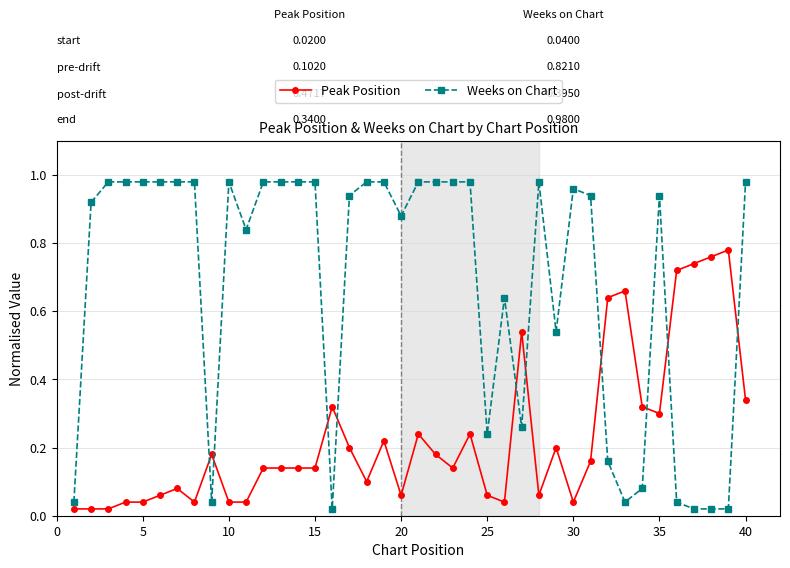

Which series has the widest spread of values?

Weeks on Chart